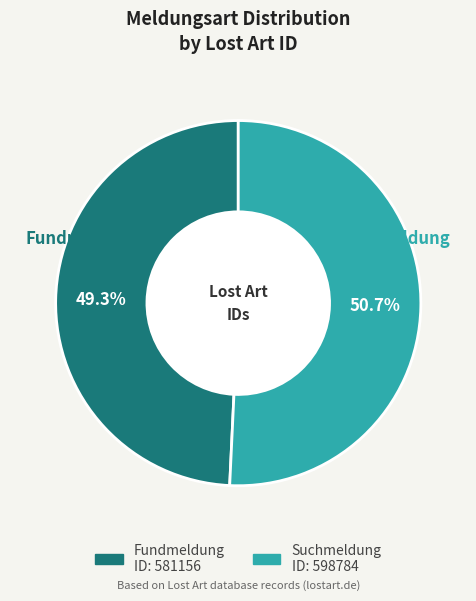

Approximately how many times larger is the value at Fundmeldung compared to Suchmeldung?

1.0